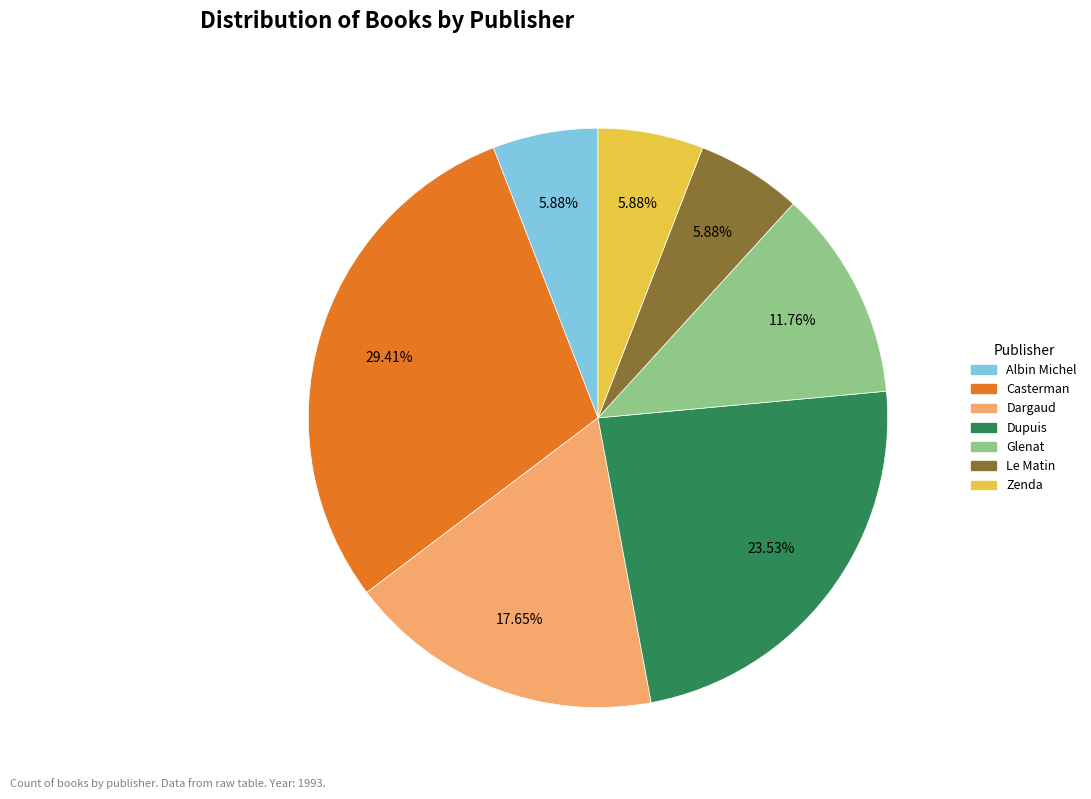

Is there any slice that represents more than half of the pie?

No